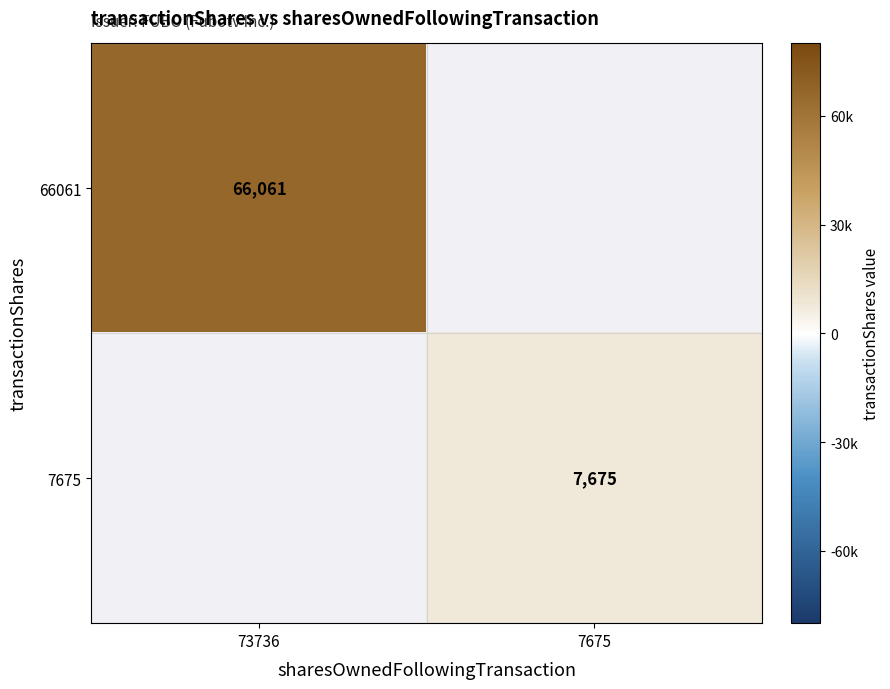

The 7675 series shows 1695.4 at 7675. True or false?

False